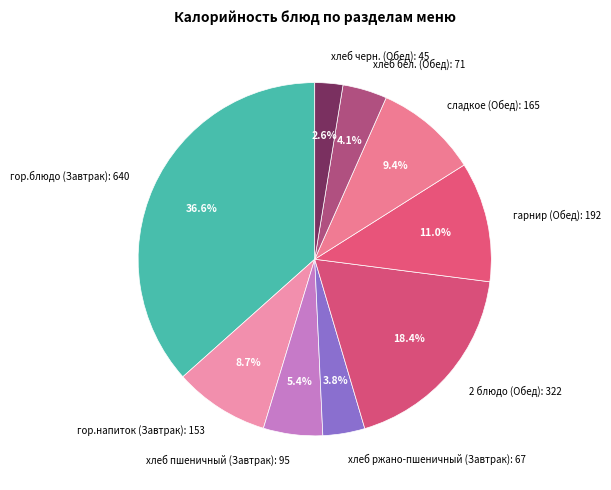

Between гор.напиток (Завтрак) and 2 блюдо (Обед), which is larger?

2 блюдо (Обед)